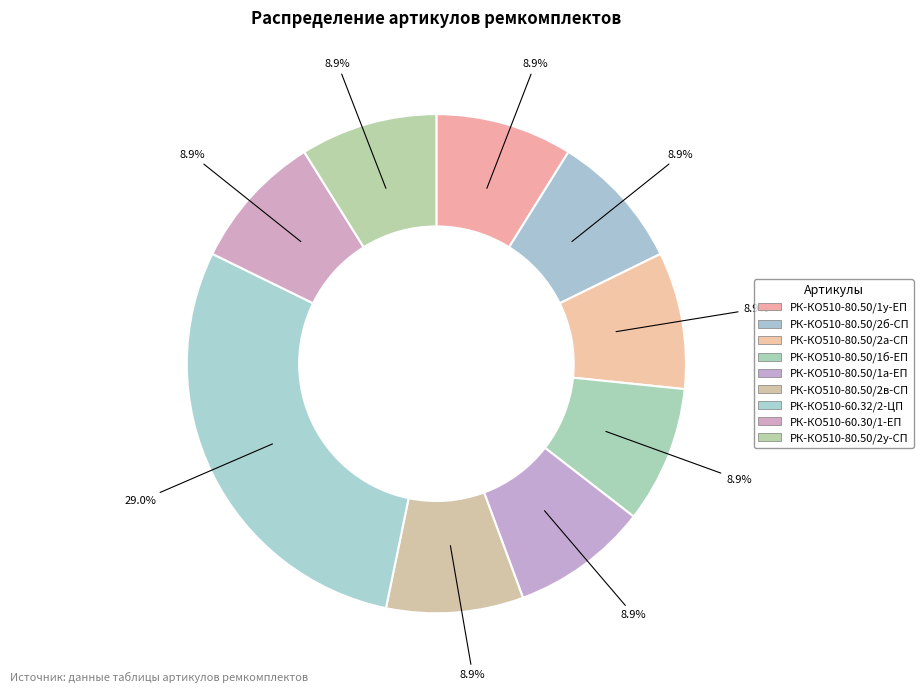

Does any single category account for the majority?

No